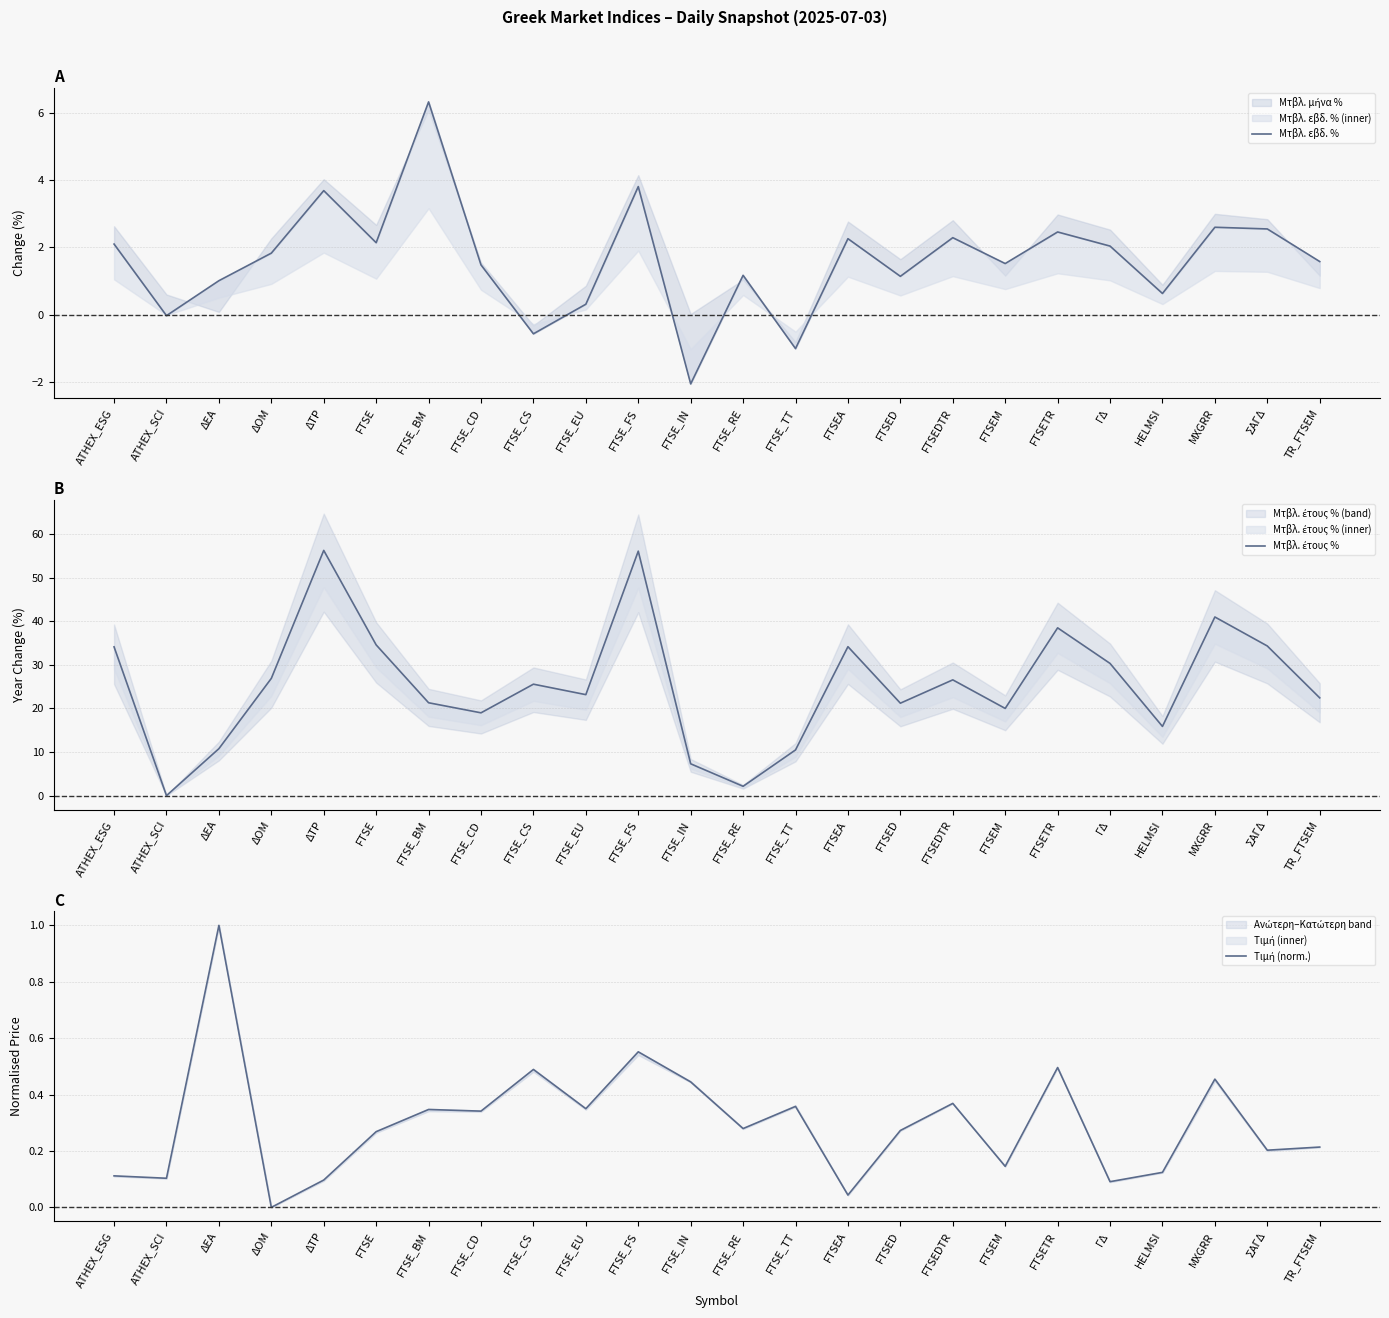

Where do Μτβλ. εβδ. % and Τιμή (norm.) first cross each other?

ATHEX_ESG and ATHEX_SCI